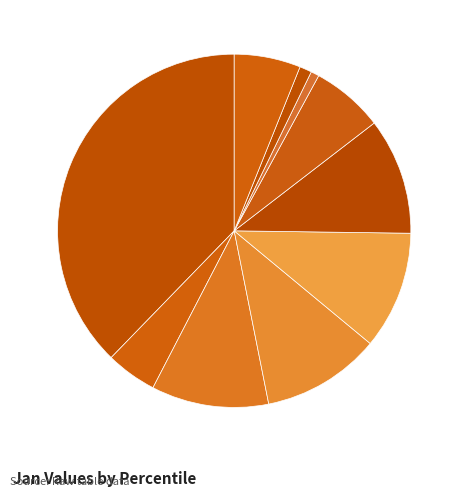

To the nearest percent, what portion does pct95 represent?

6%